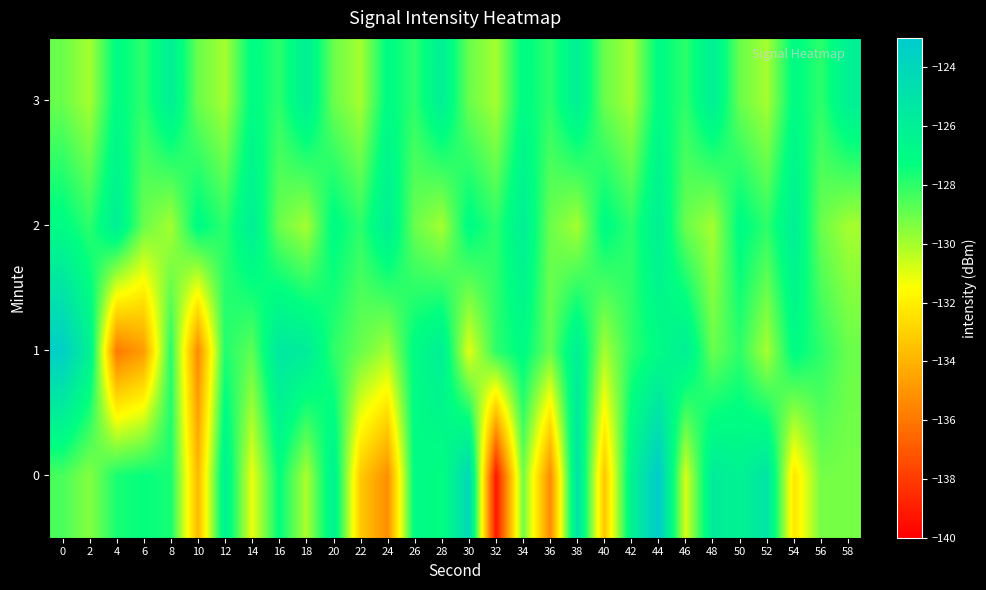

List the series in order of their peak value, lowest first.

2, 3, 1, 0